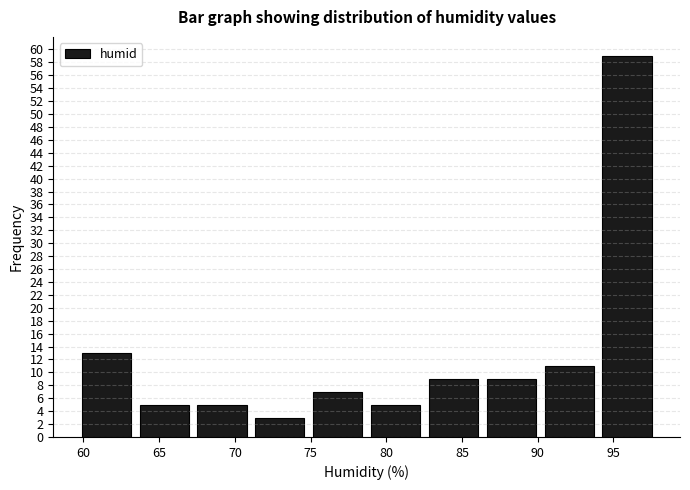

Reading left to right, transcribe this chart: for each bar, give the range it covers on the x-axis and its height. Neither the bar edges nor the heights are printed on the chart, so give them approximately, as read against the axes.

59.5 to 63.5: 13
63.5 to 67.0: 5
67.0 to 71.0: 5
71.0 to 75.0: 3
75.0 to 78.5: 7
78.5 to 82.5: 5
82.5 to 86.5: 9
86.5 to 90.0: 9
90.0 to 94.0: 11
94.0 to 98.0: 59